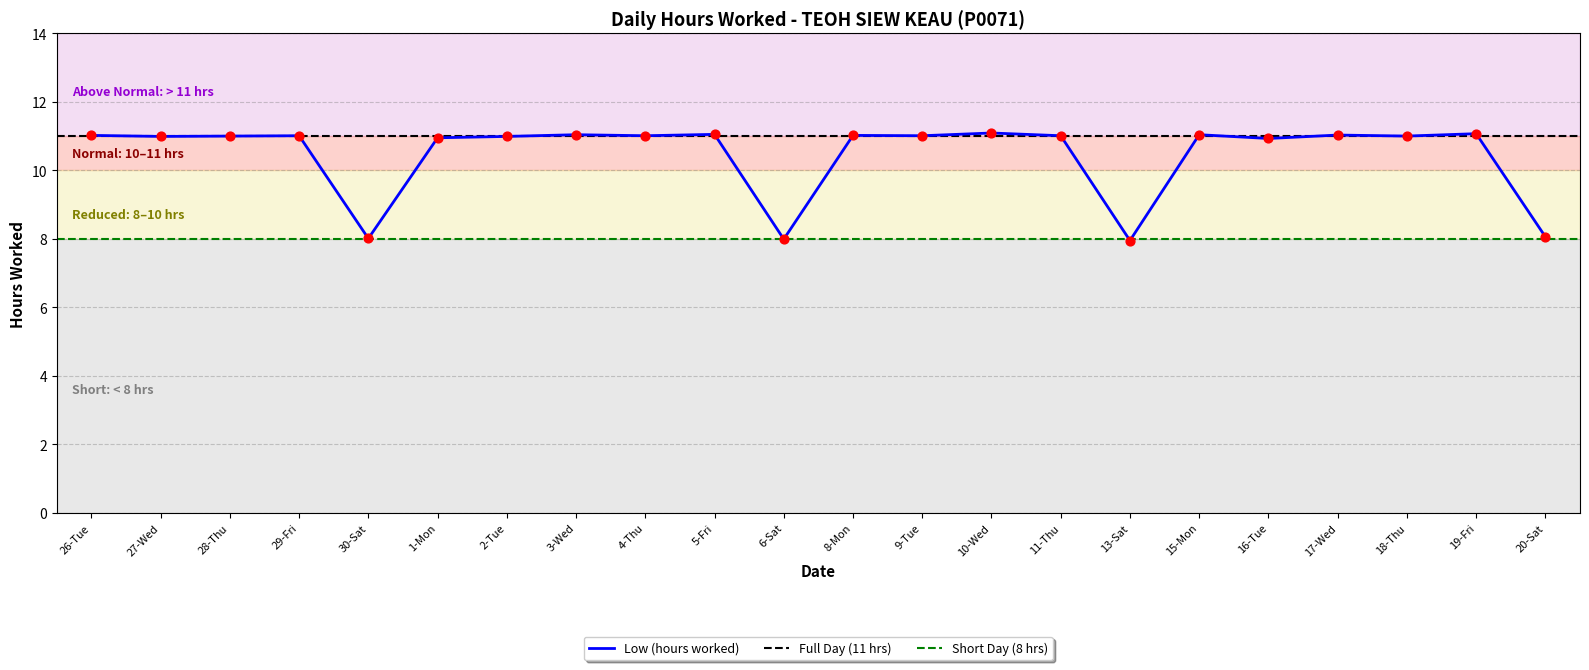

Between 19-Fri and 6-Sat, which is larger?

19-Fri